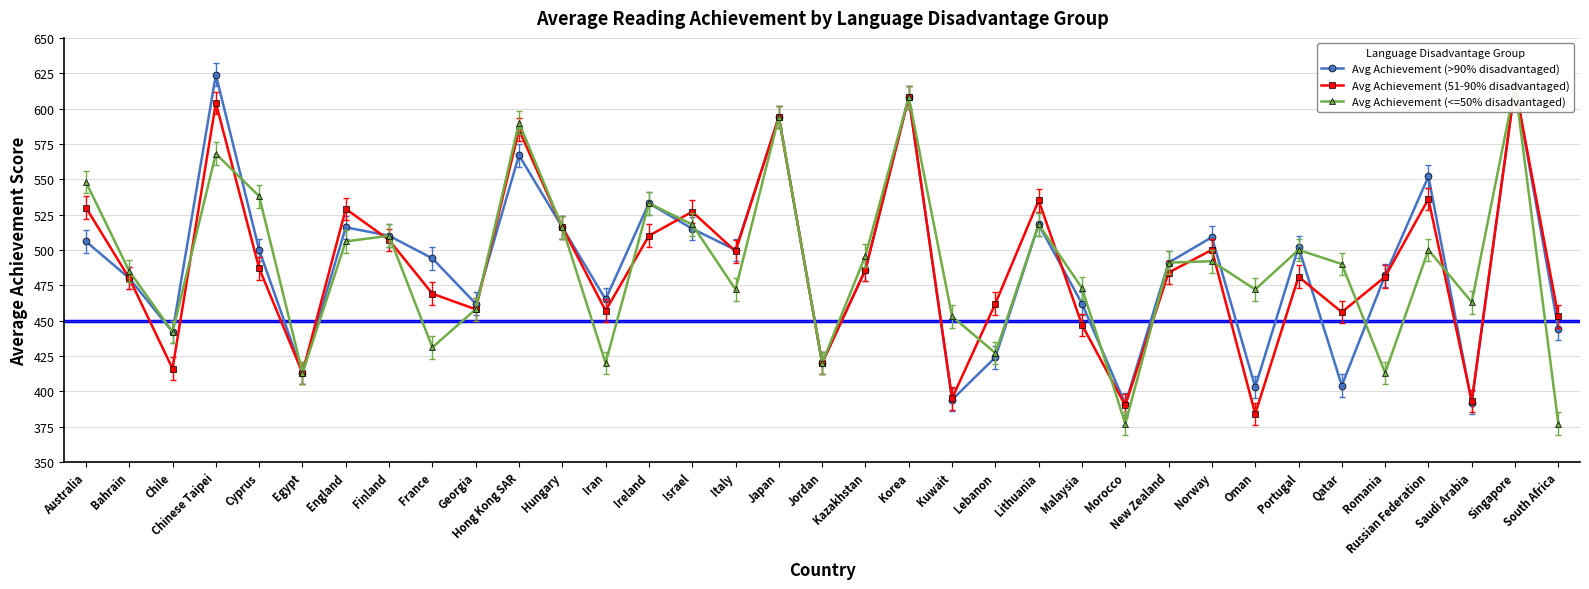

At how many categories does at least one series exceed 600?

3